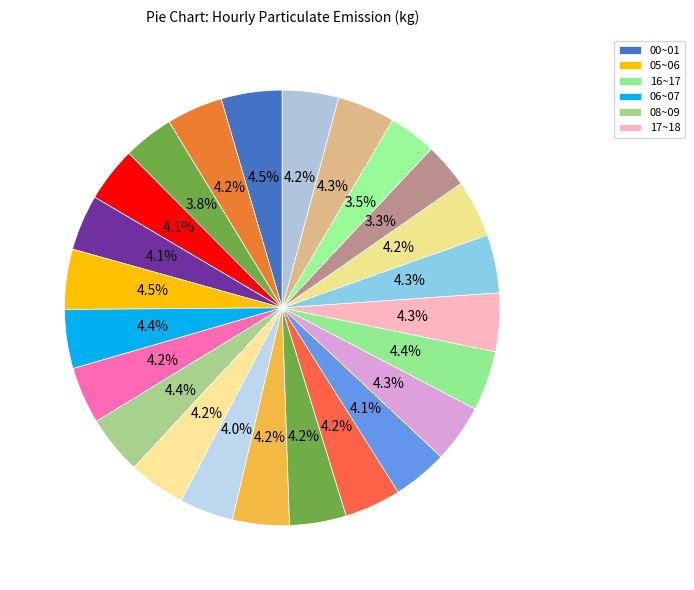

What is the largest slice in the pie chart?

00~01